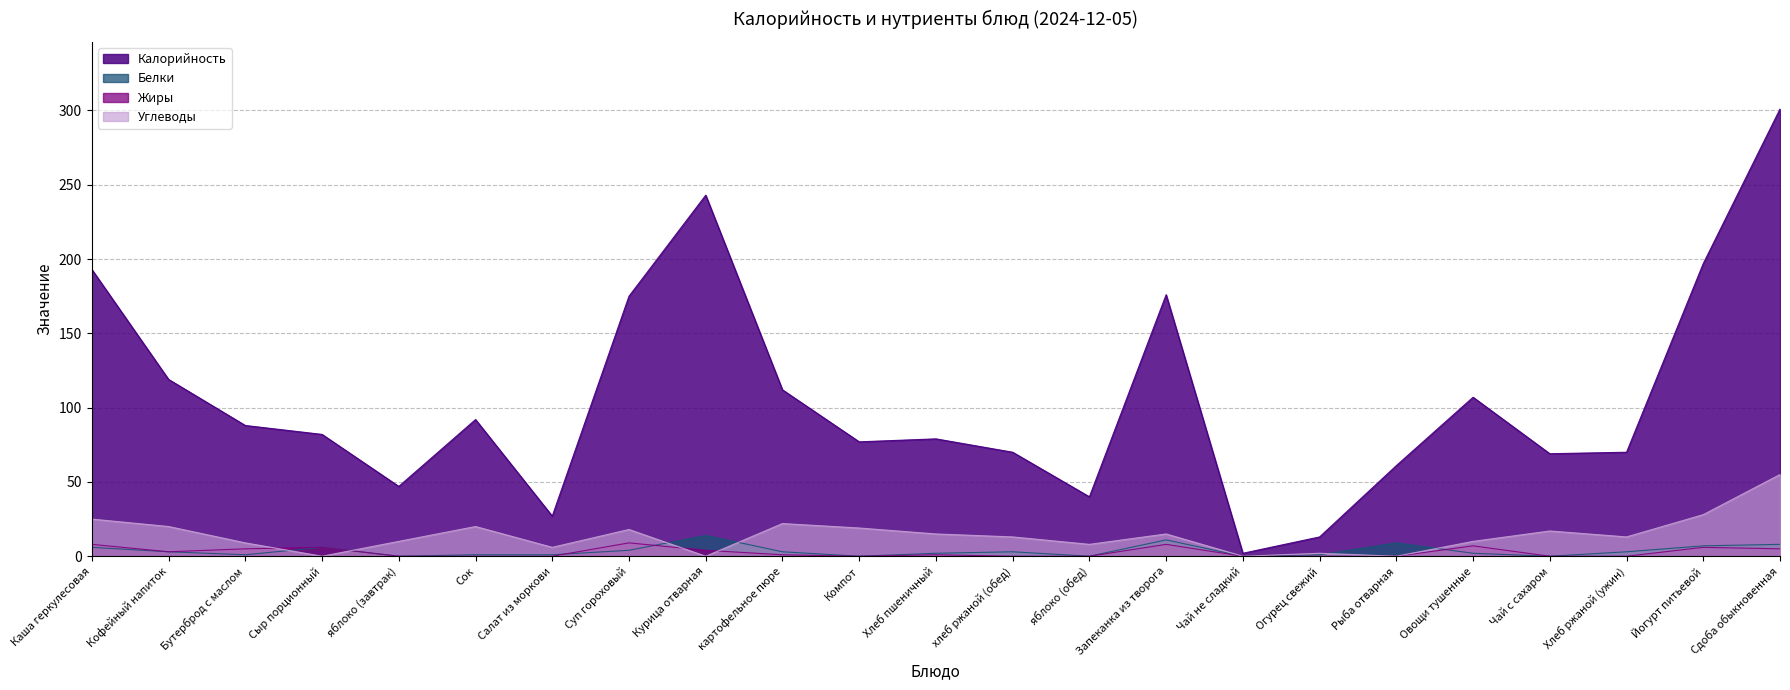

What are all the series names shown in the legend?

Калорийность, Белки, Жиры, Углеводы